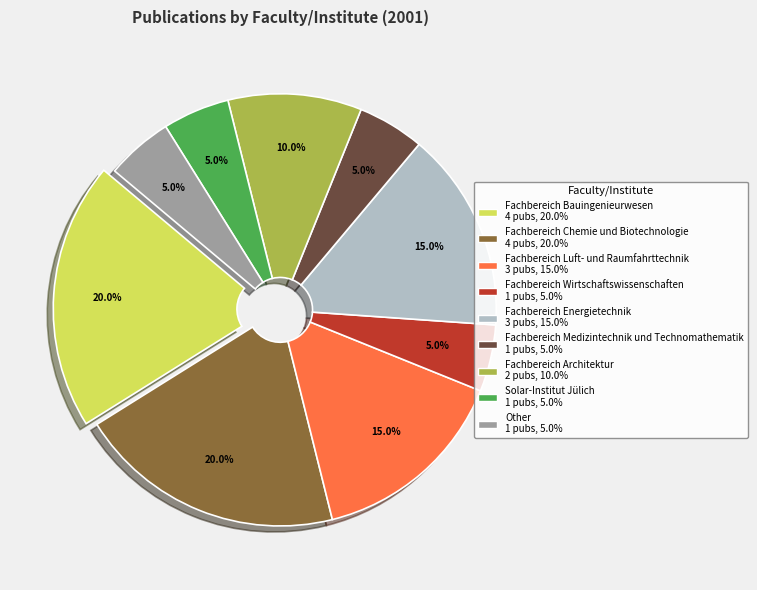

Is there any slice that represents more than half of the pie?

No